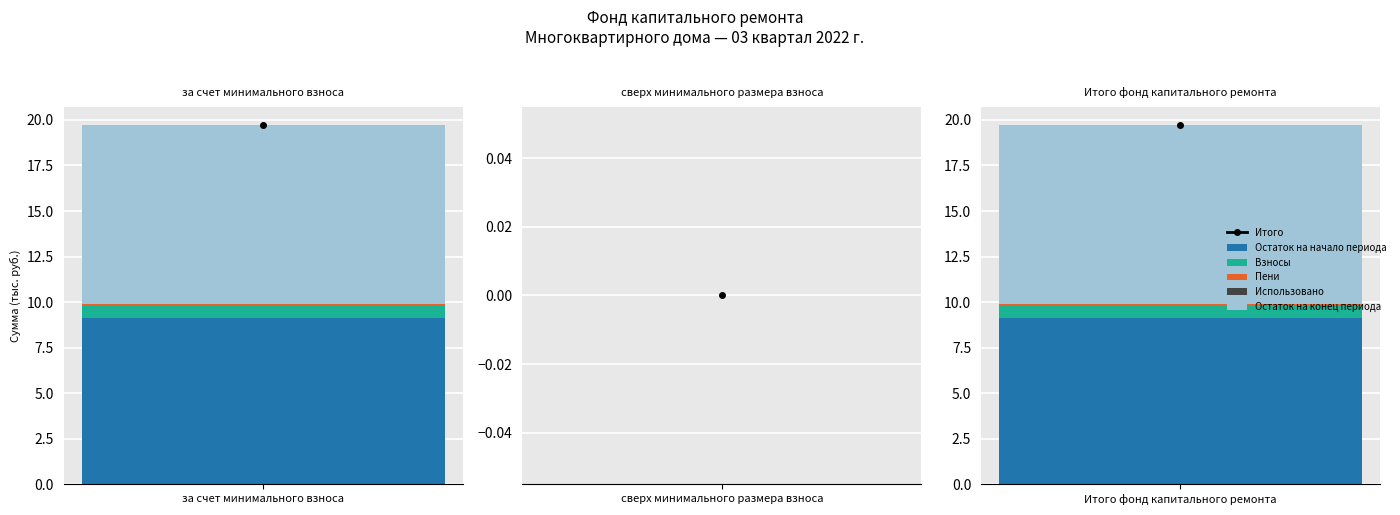

What is the sum of all Остаток на конец периода values?

19.7